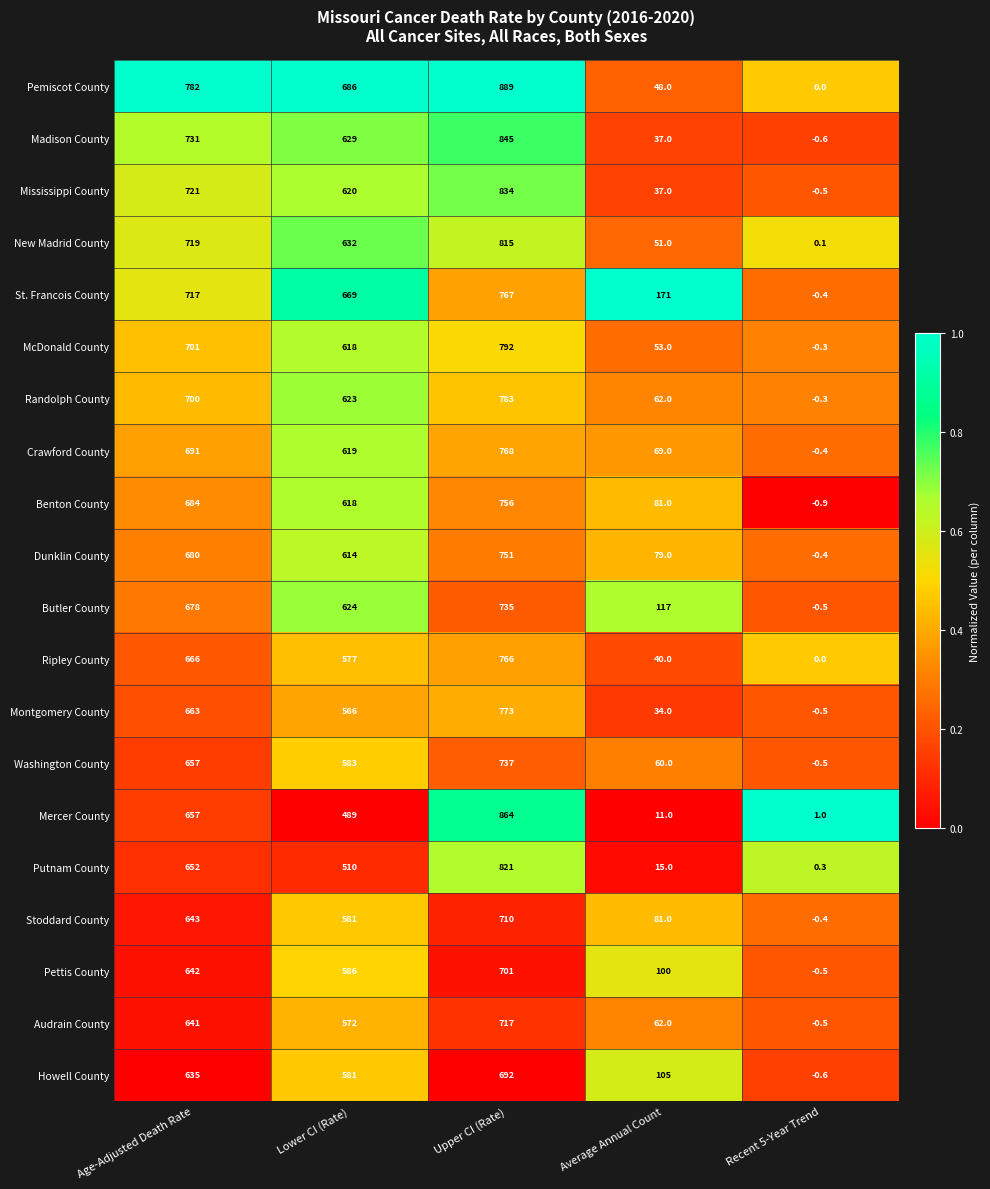

Which series has the largest total across all categories?

Pemiscot County